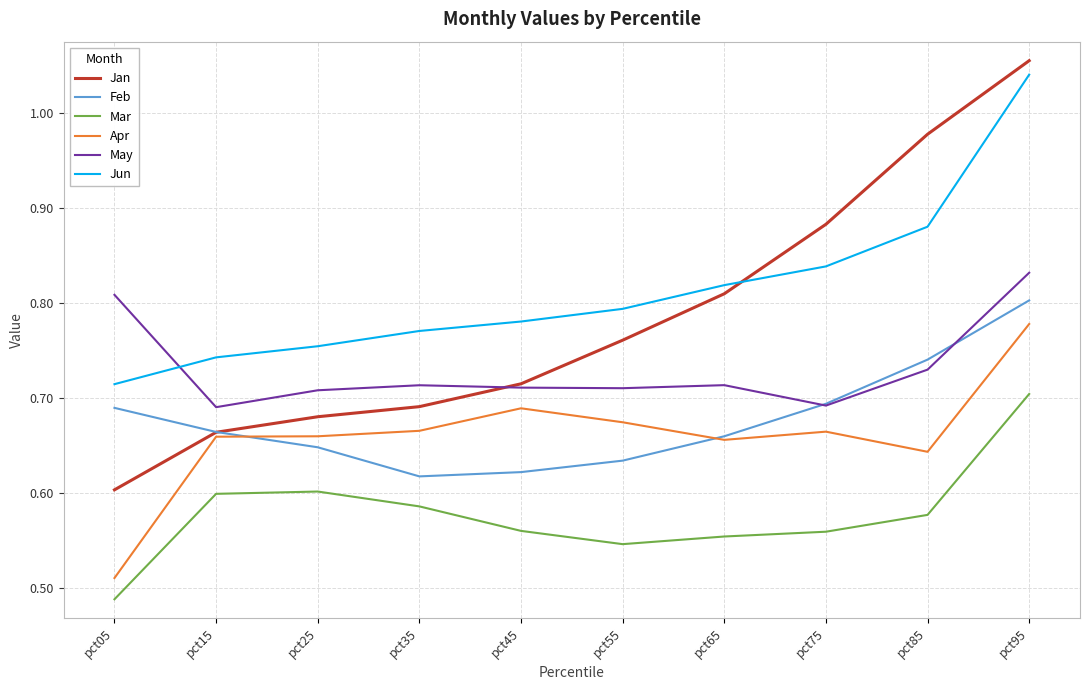

At which category is the sum across all series the highest?

pct95